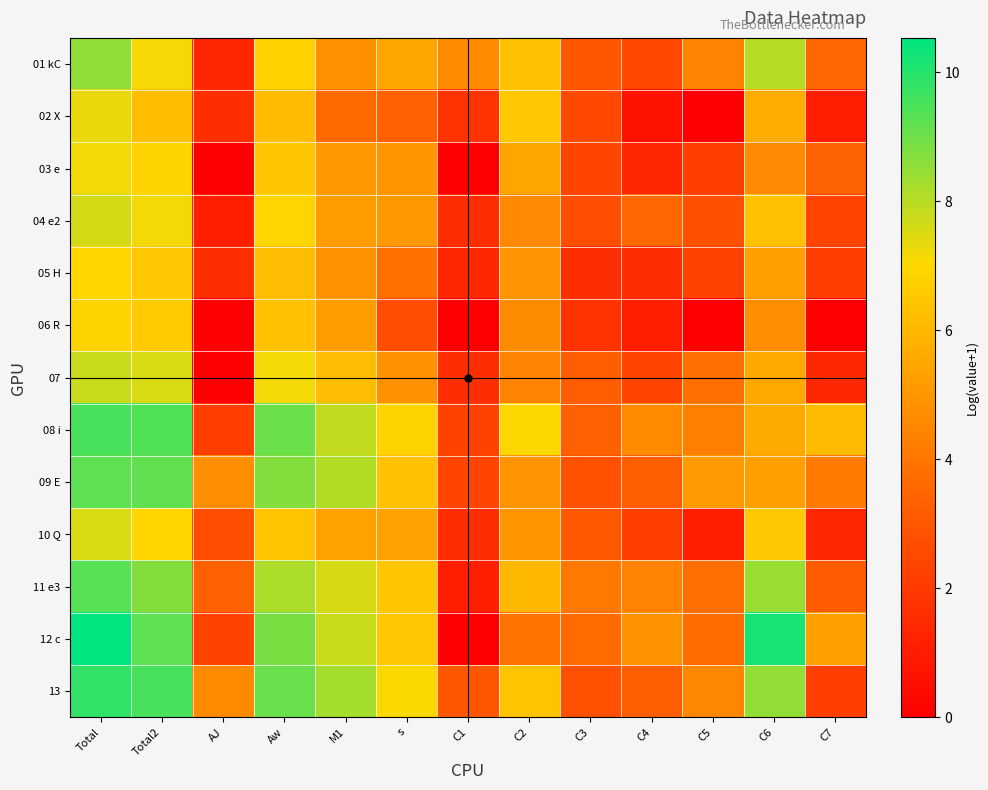

Rank the series at Aw from highest to lowest value.

13, 08 i, 12 c, 09 E, 11 e3, 07, 04 e2, 01 kC, 03 e, 10 Q, 06 R, 05 H, 02 X